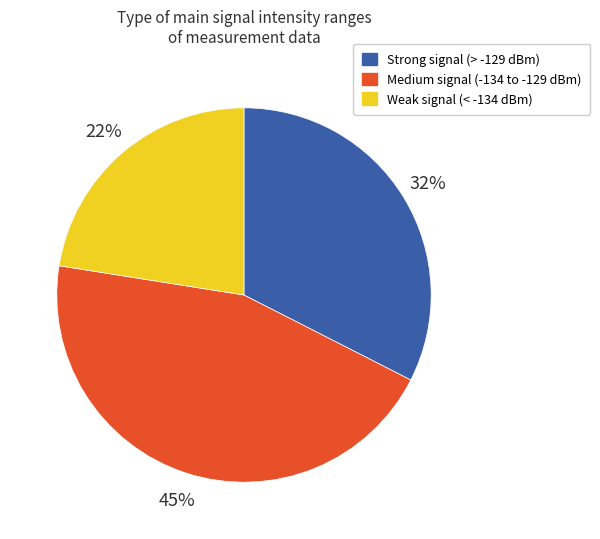

To the nearest percent, what is the difference between the largest and smallest slice percentages?

22%